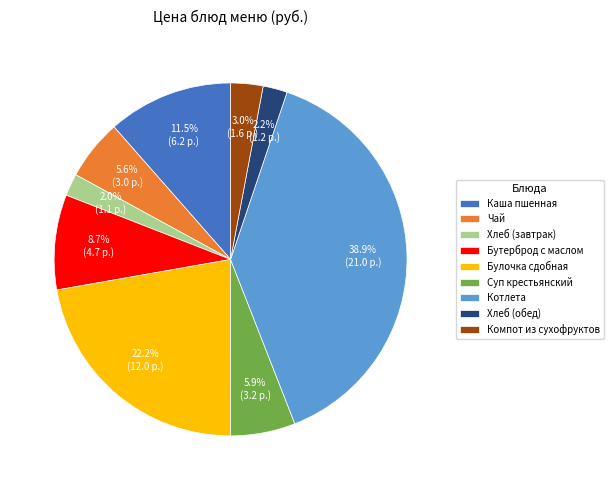

To the nearest percent, what is the average slice percentage?

11%